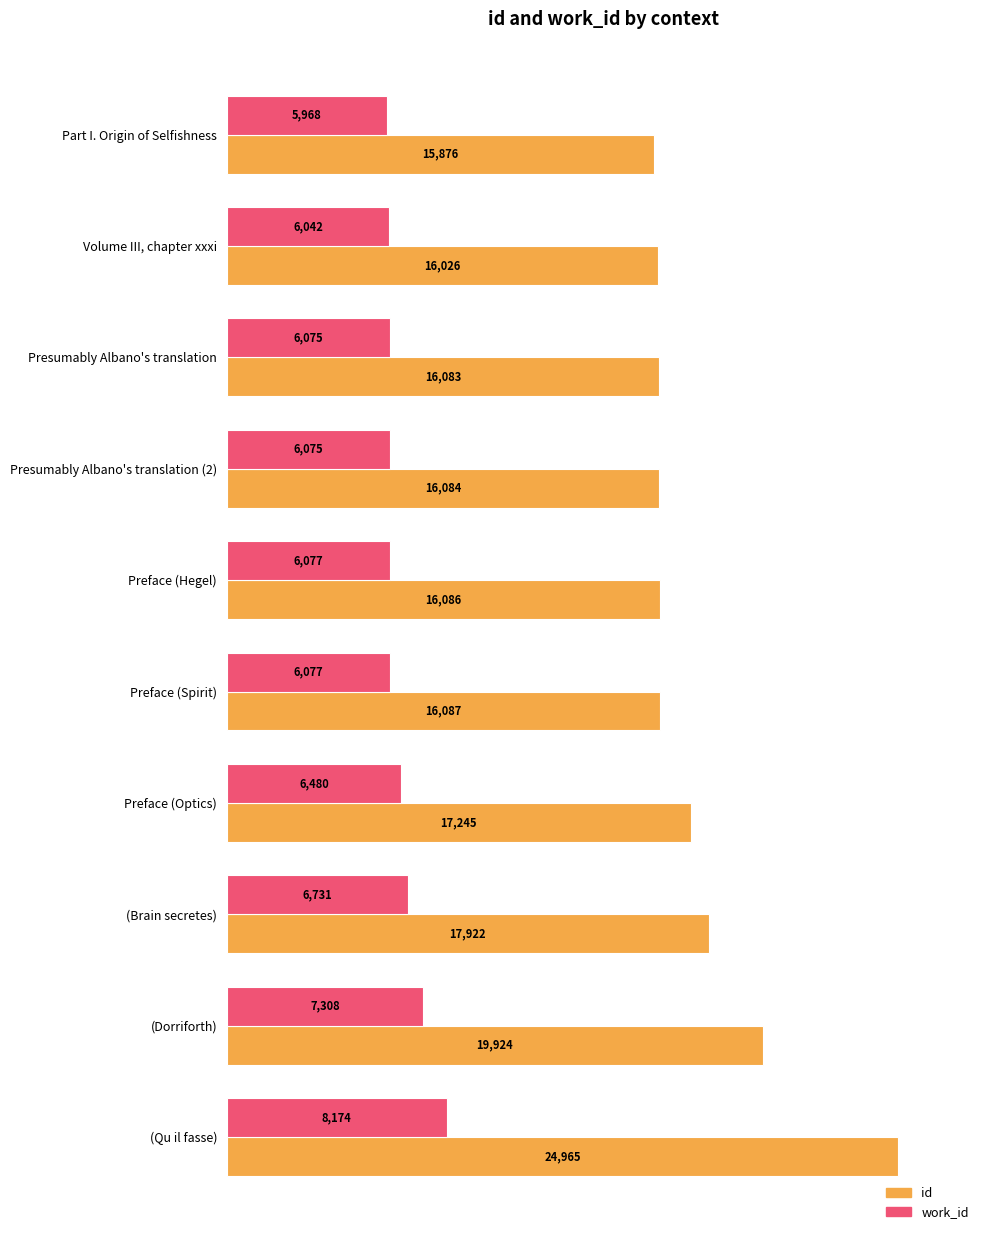

Is it true that id equals 29166 at (Dorriforth)?

False